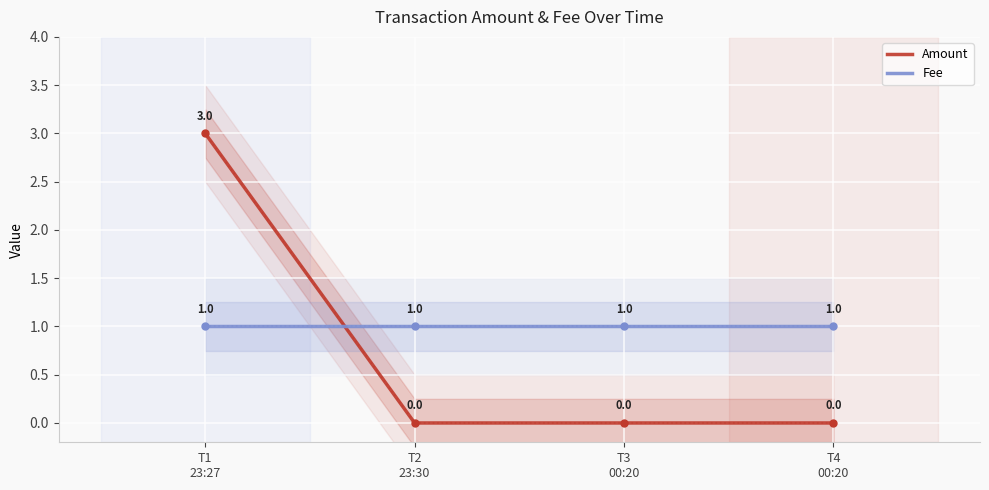

Which series has the widest spread of values?

Amount